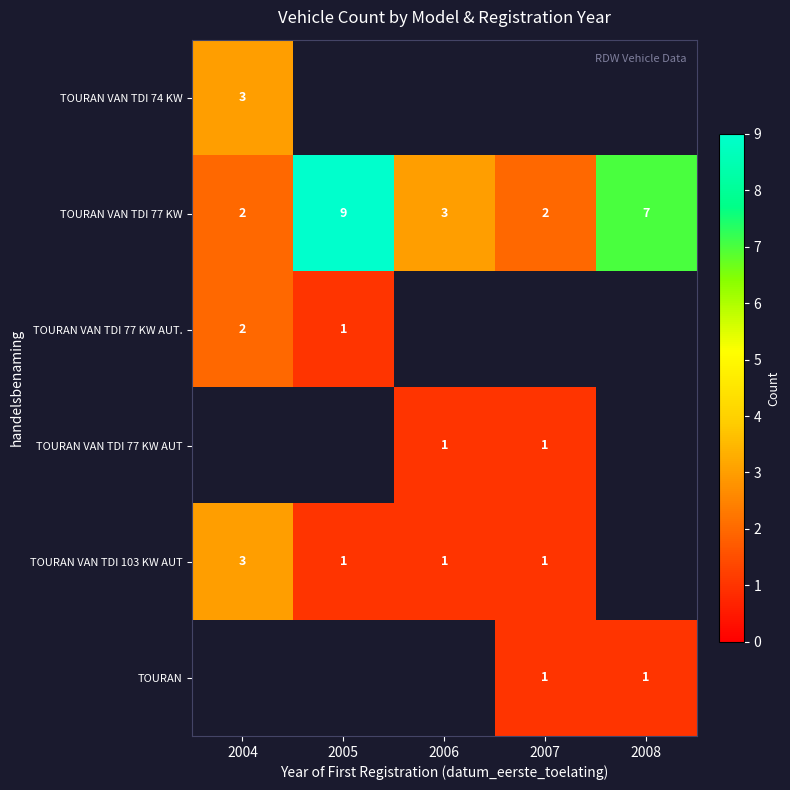

True or false: TOURAN has a value of 2 at 2008.

False